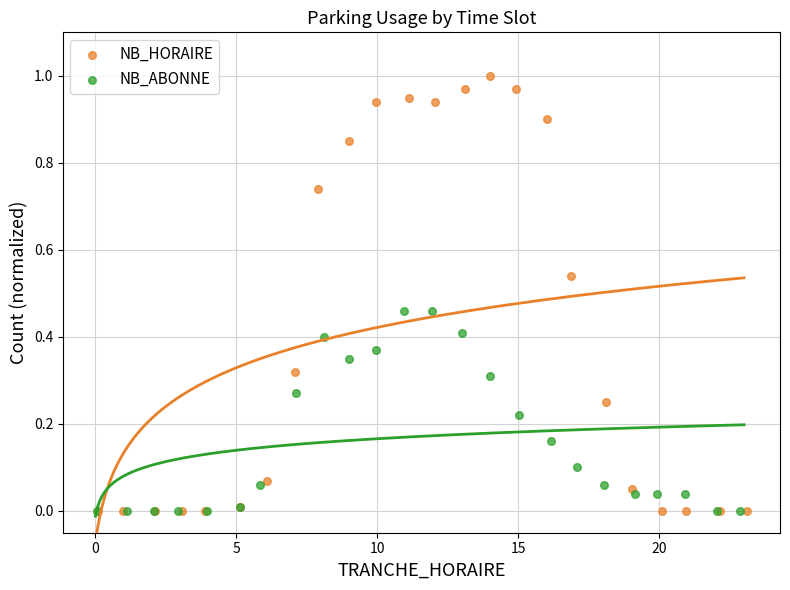

What are all the series names shown in the legend?

NB_HORAIRE, NB_ABONNE